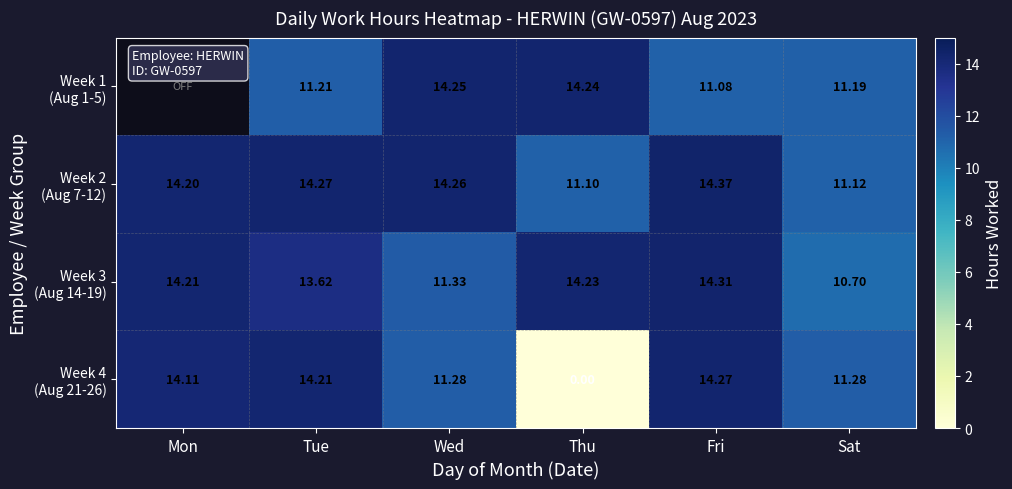

What is the difference between the second highest and minimum values in the Week 2 (Aug 7-12) series?

3.2